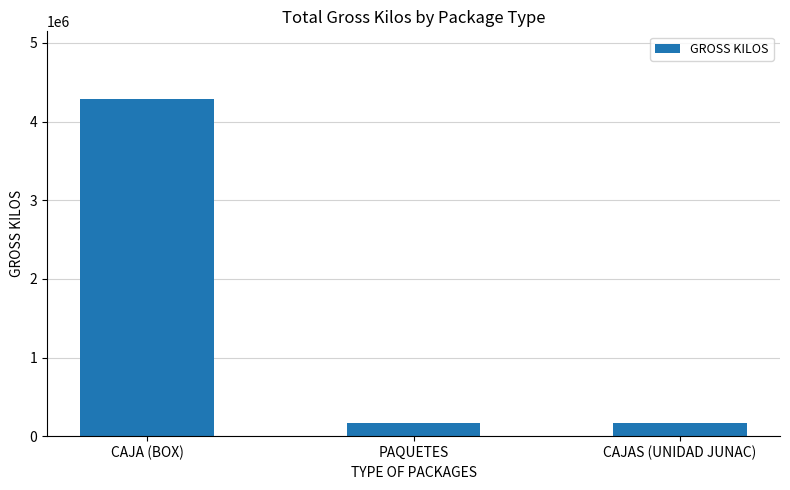

Are the bars horizontal?

No